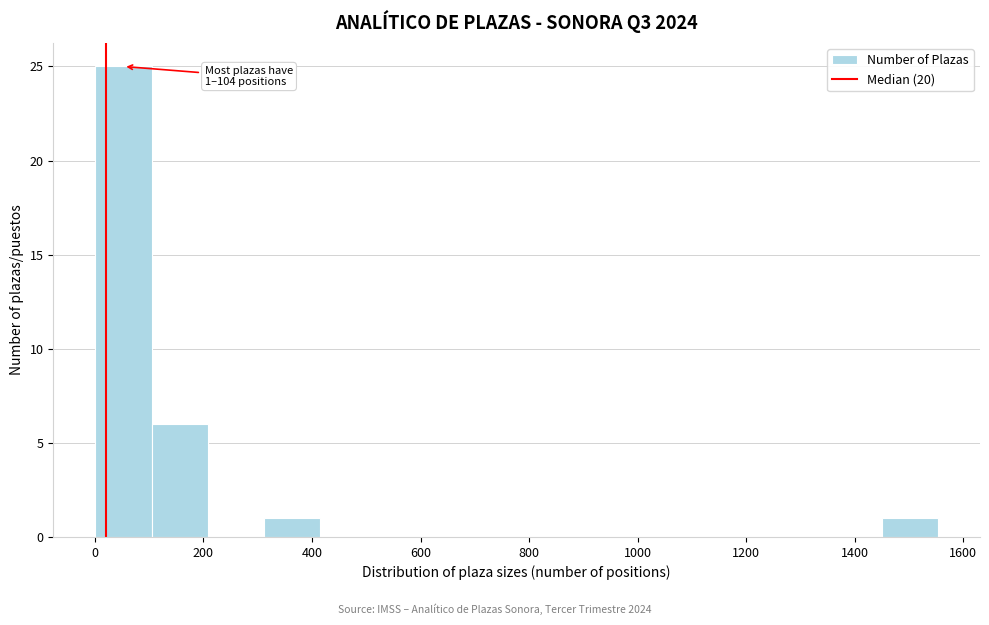

Over which range of the x-axis is the bar tallest?

0 to 100